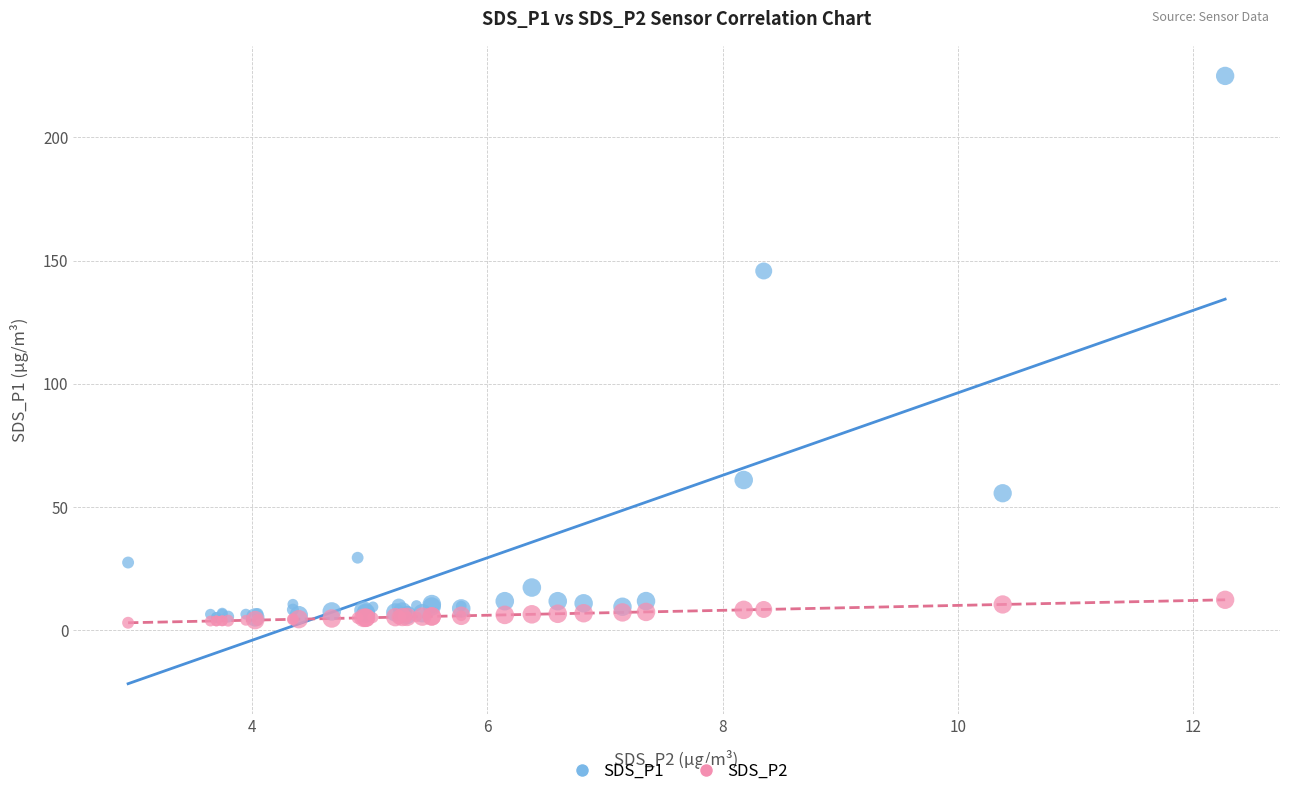

What are all the series names shown in the legend?

SDS_P1, SDS_P2